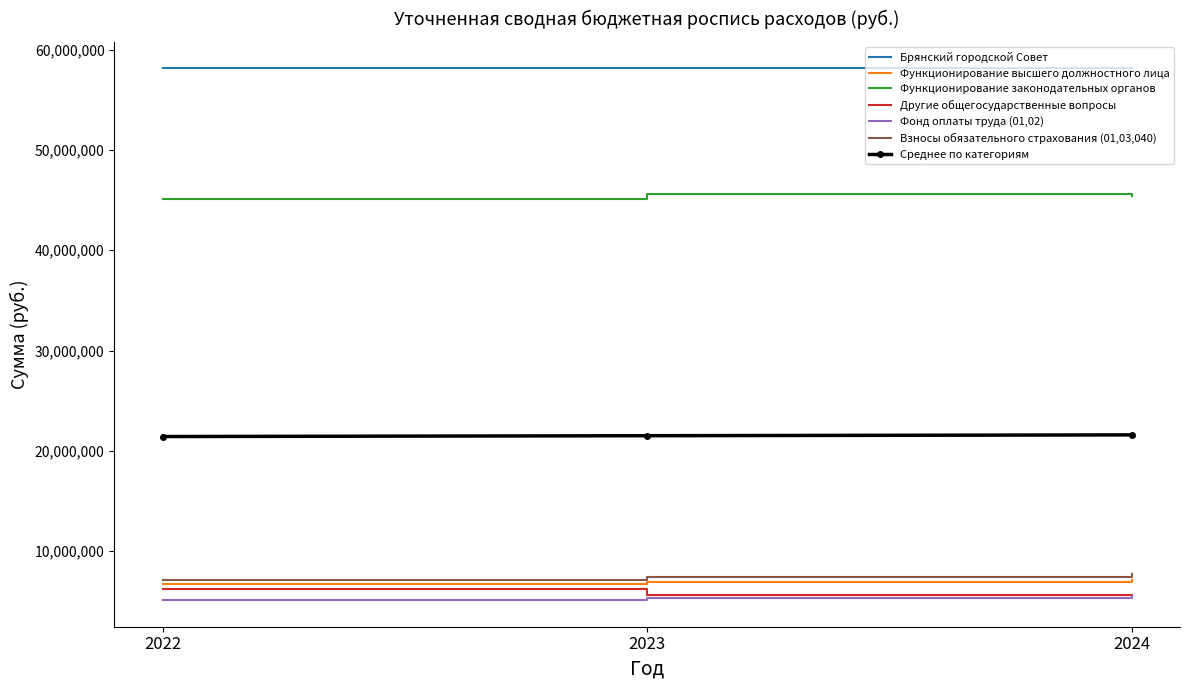

What is the minimum value shown in the chart?

5095248.0